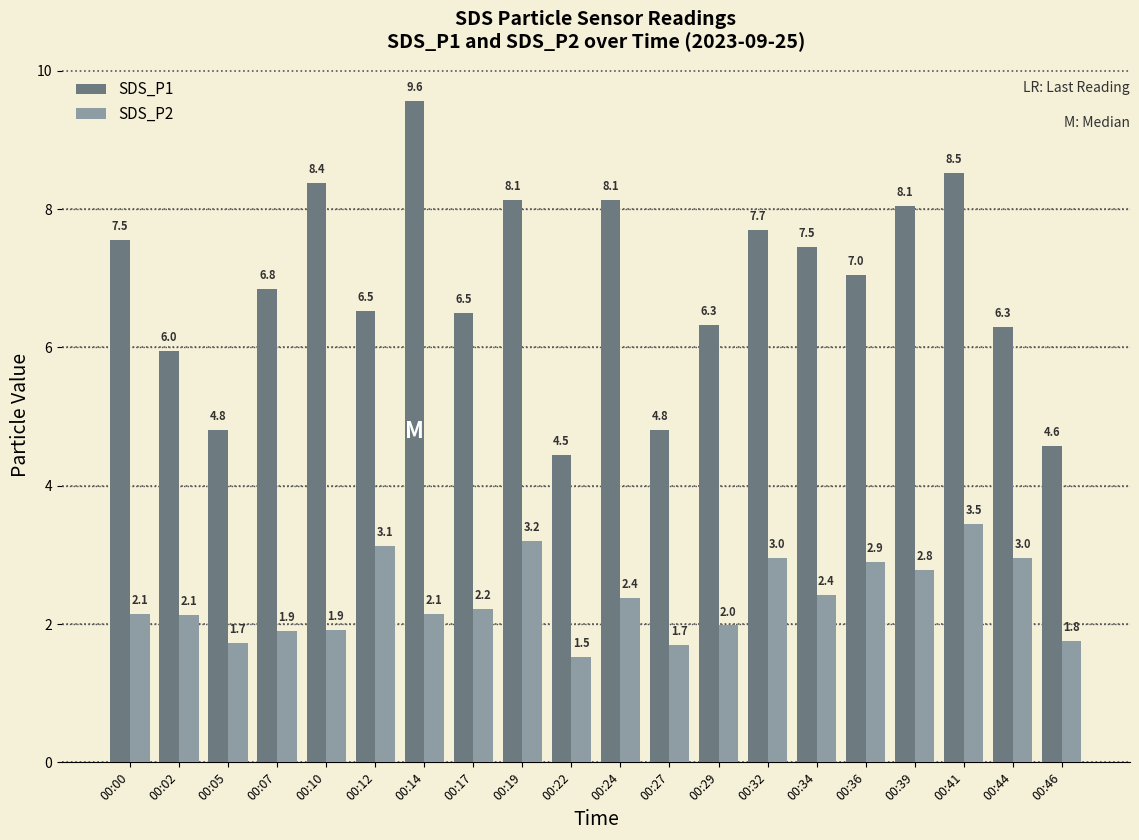

What is the spread (max minus min) of values at 00:46?

2.8